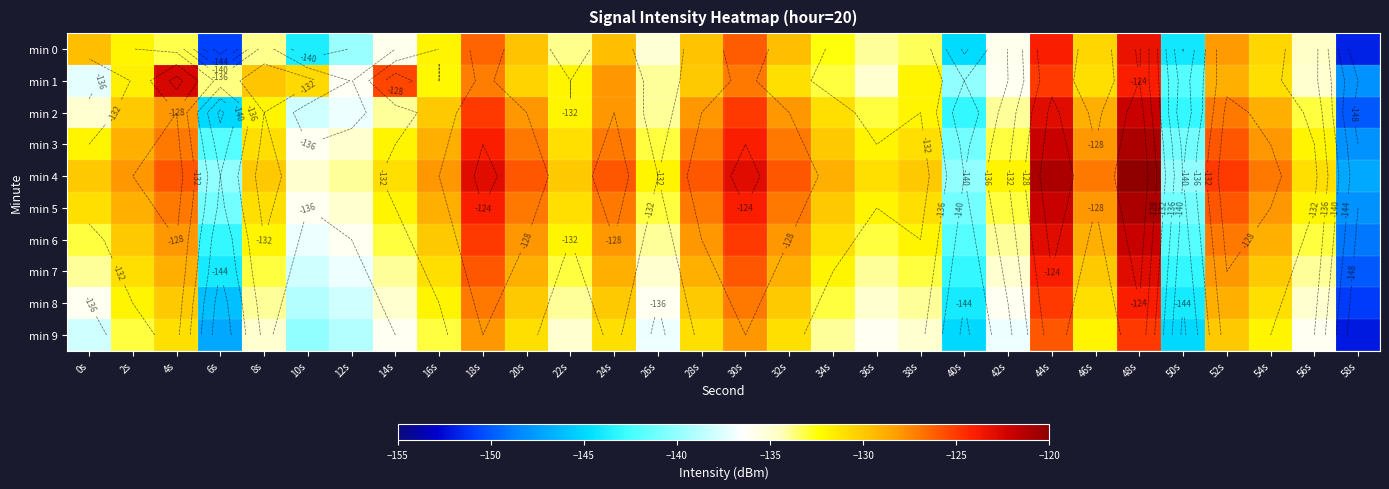

At which label does min 4 first exceed -129?

2s